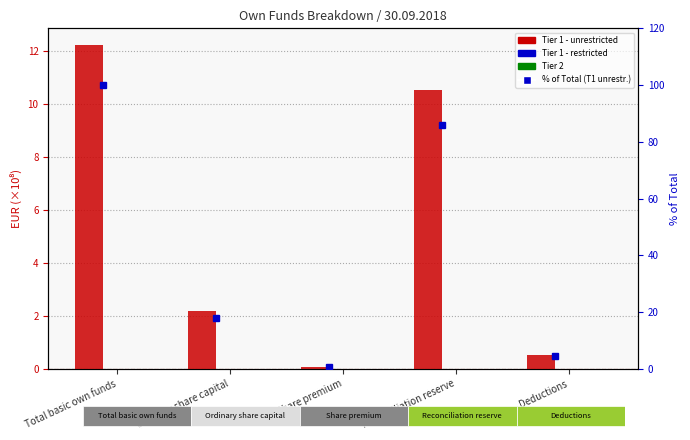

The value of Tier 2 at Ordinary share capital is 0.0. True or false?

True